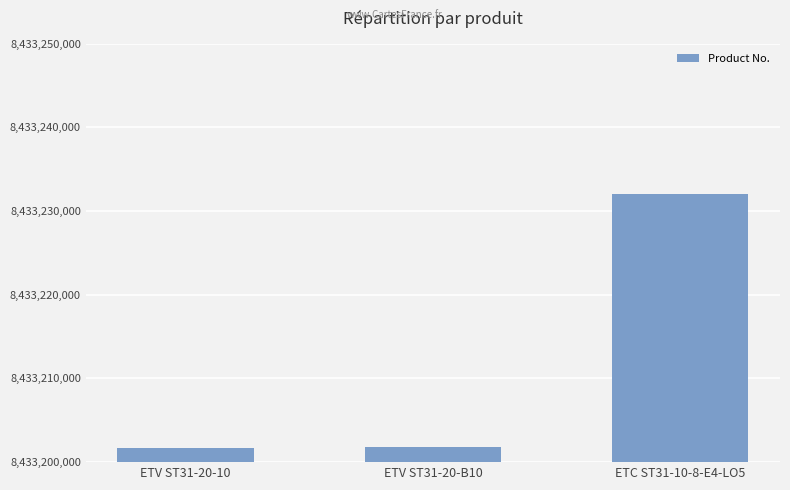

What is the label of the 1st bar from the left?

ETV ST31-20-10